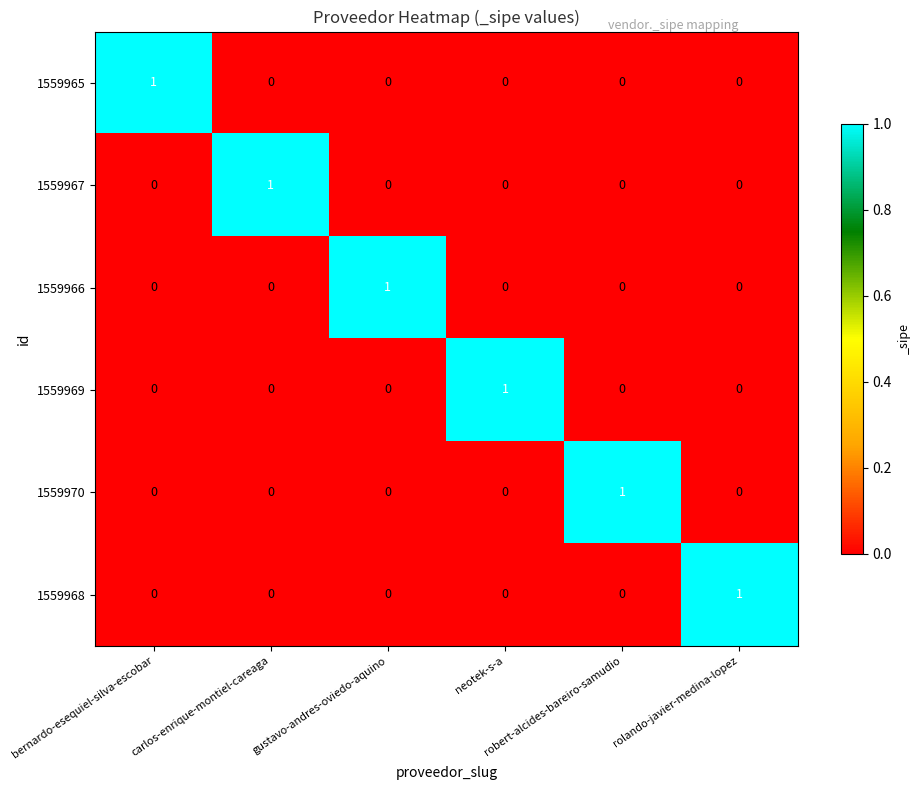

How many 1559965 values are between 0 and 1?

6